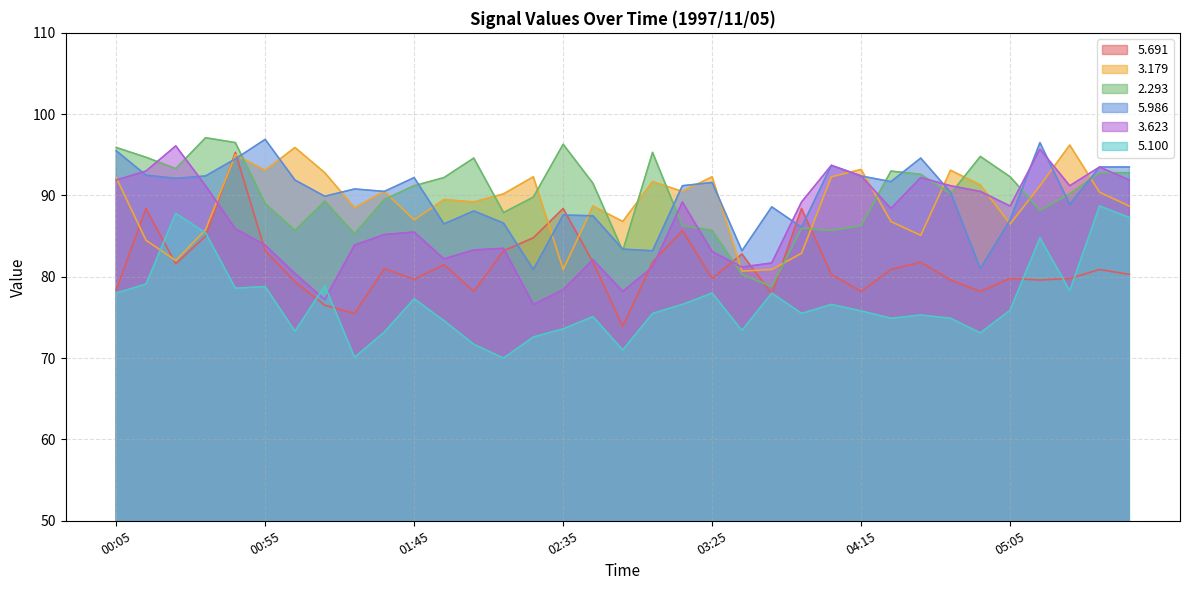

What is the sum of all   5.100 values?

2691.7